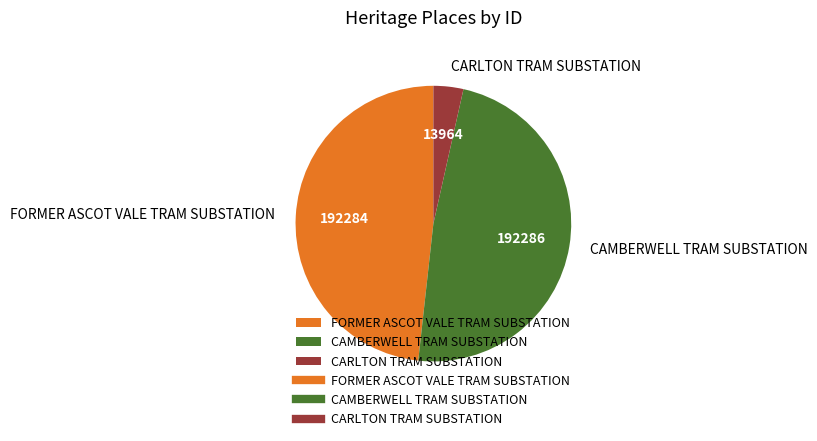

Do FORMER ASCOT VALE TRAM SUBSTATION and CARLTON TRAM SUBSTATION together represent more than half of the pie?

Yes